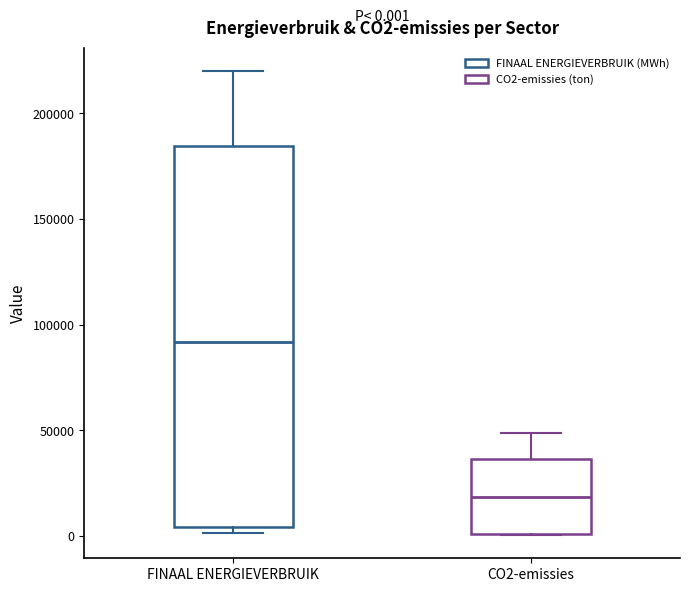

Comparing the boxes themselves (not the whiskers), which one is the tallest?

FINAAL ENERGIEVERBRUIK